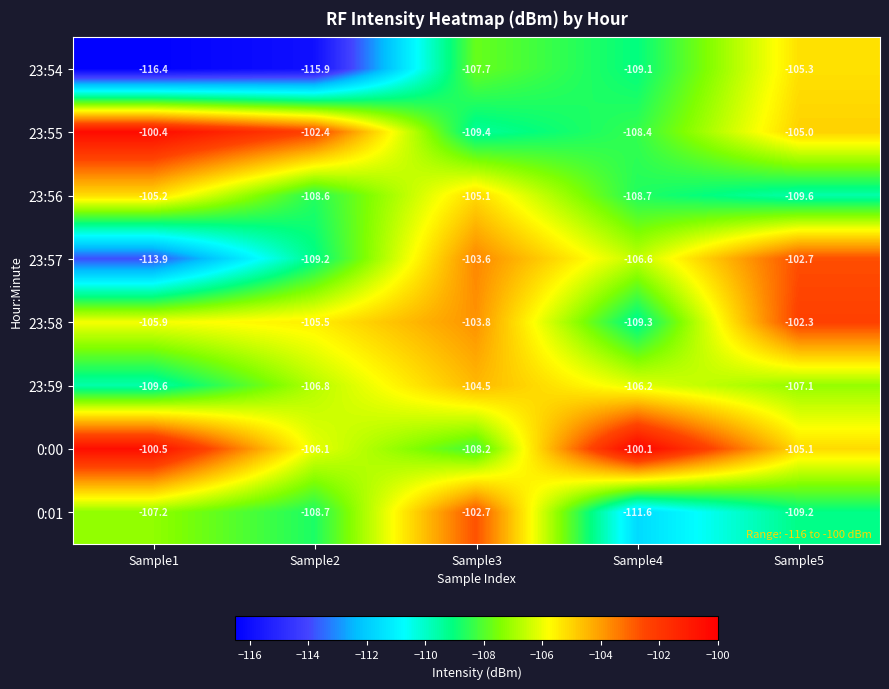

What is the difference between the 23:58 values at Sample5 and Sample1?

3.6